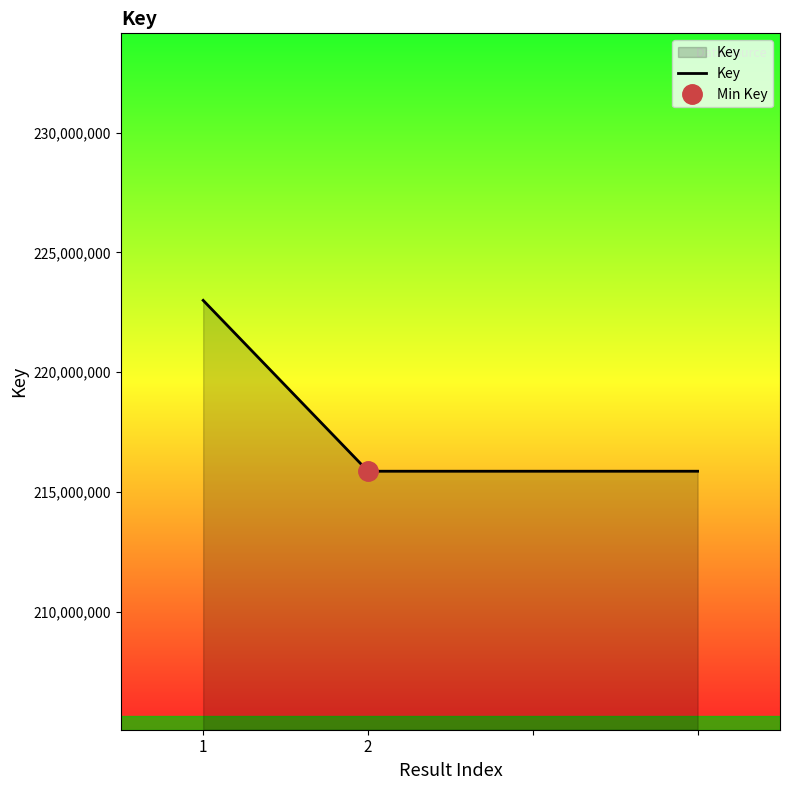

What is the average value?

217649066